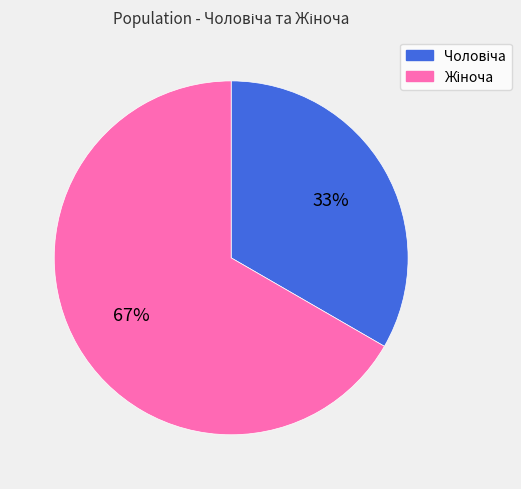

To the nearest percent, what is the average slice percentage?

50%